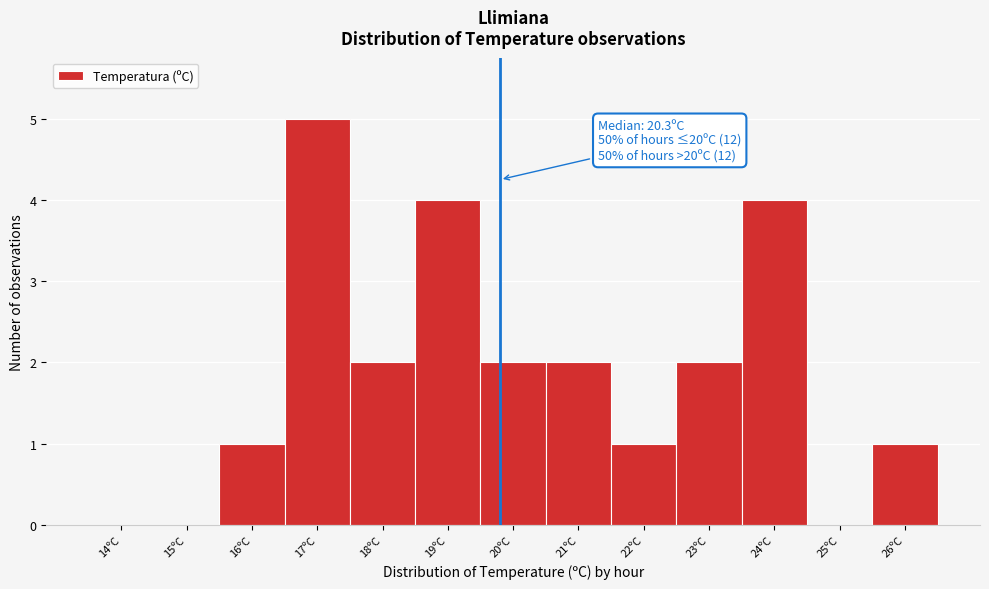

Reading left to right, transcribe all the data shown in this chart.

14ºC=0	15ºC=0	16ºC=1	17ºC=5	18ºC=2	19ºC=4	20ºC=2	21ºC=2	22ºC=1	23ºC=2	24ºC=4	25ºC=0	26ºC=1